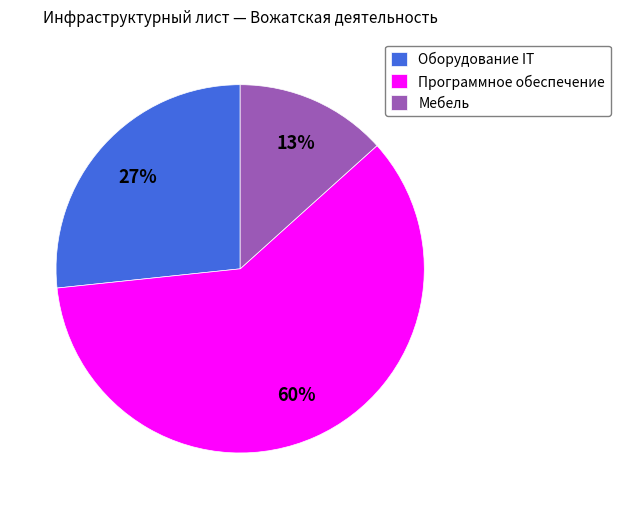

To the nearest percent, what portion does Мебель represent?

13%